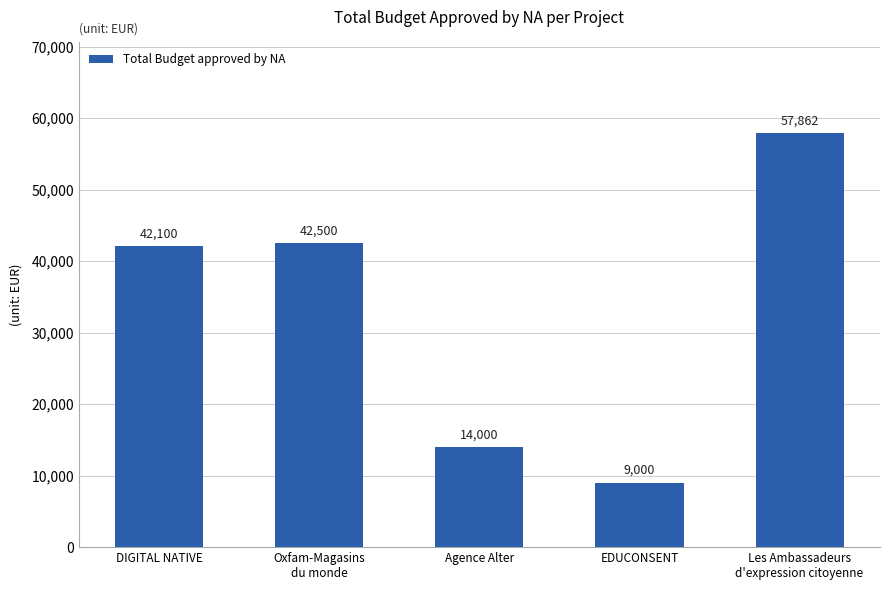

What is the value of the 3rd bar from the left?

14000